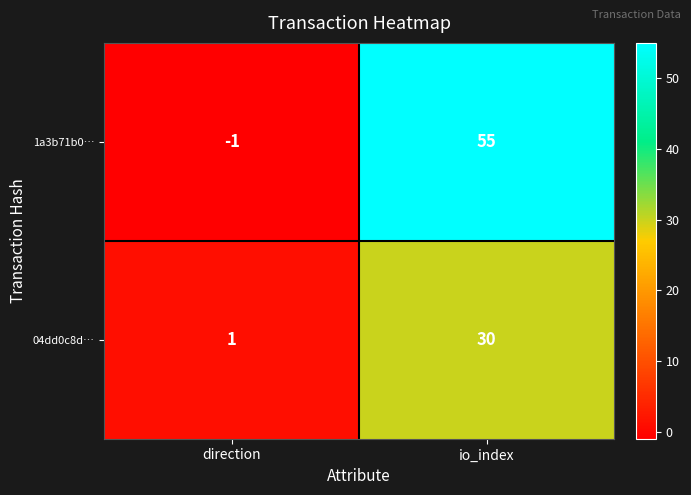

Count the number of data series in this chart.

2